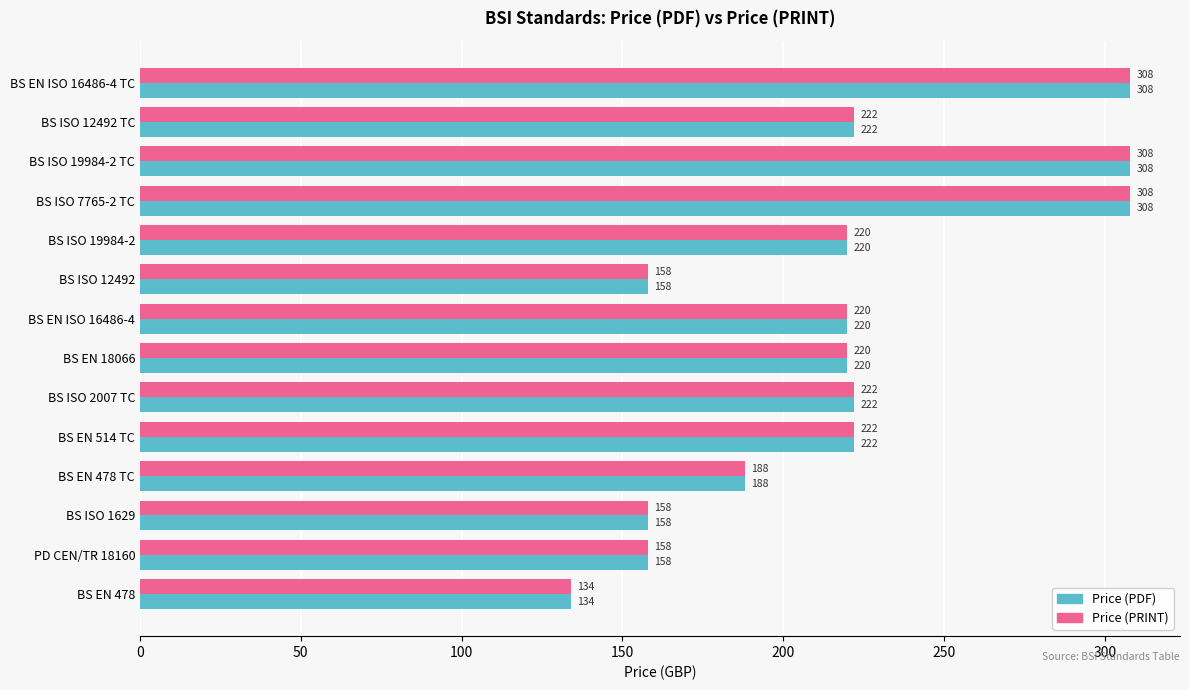

Count the number of categories in the chart.

14